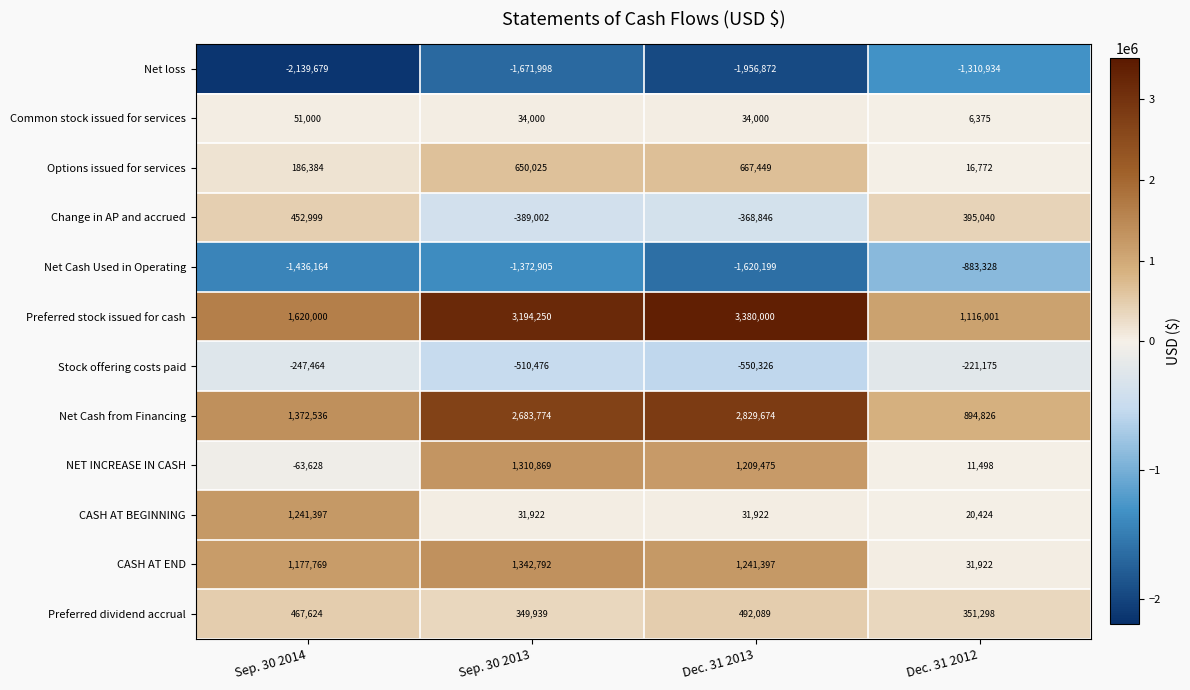

The Common stock issued for services series shows 51000 at Sep. 30 2014. True or false?

True